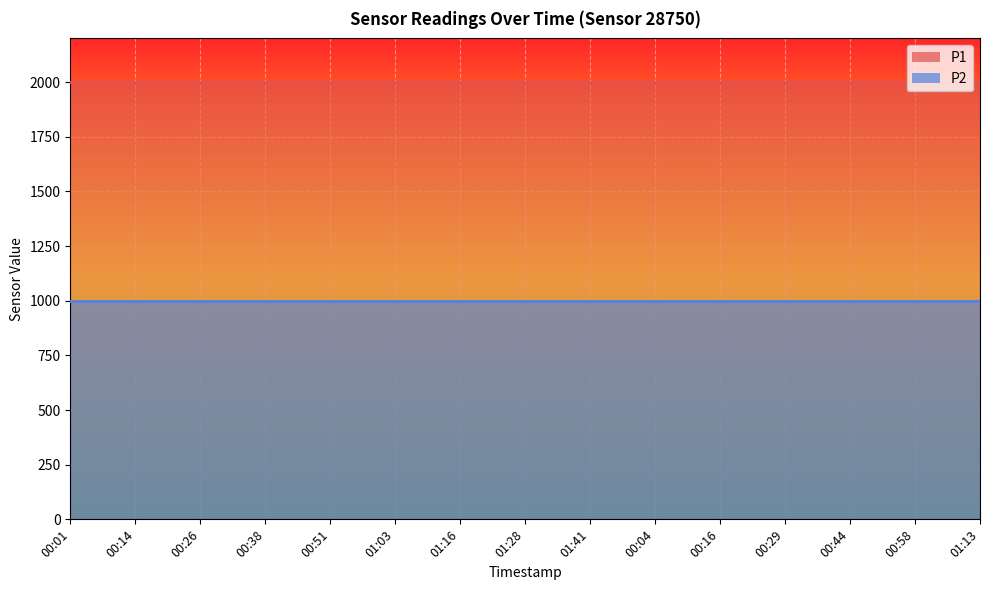

What is the maximum value for P1?

1999.9